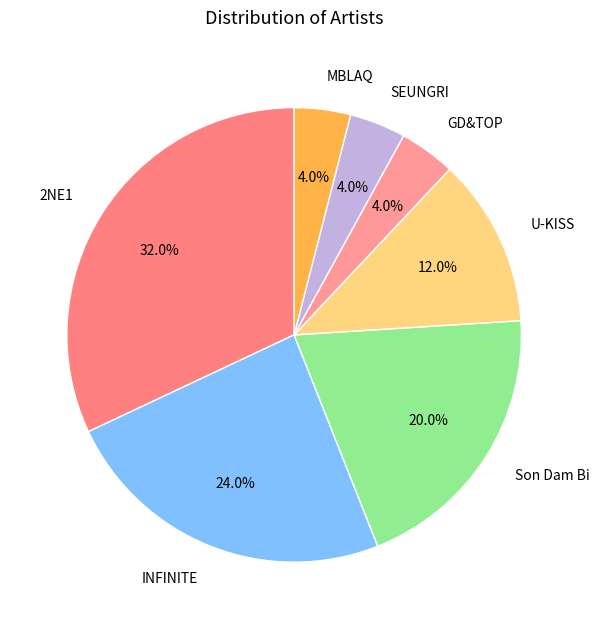

Which category has the biggest portion of the pie?

2NE1